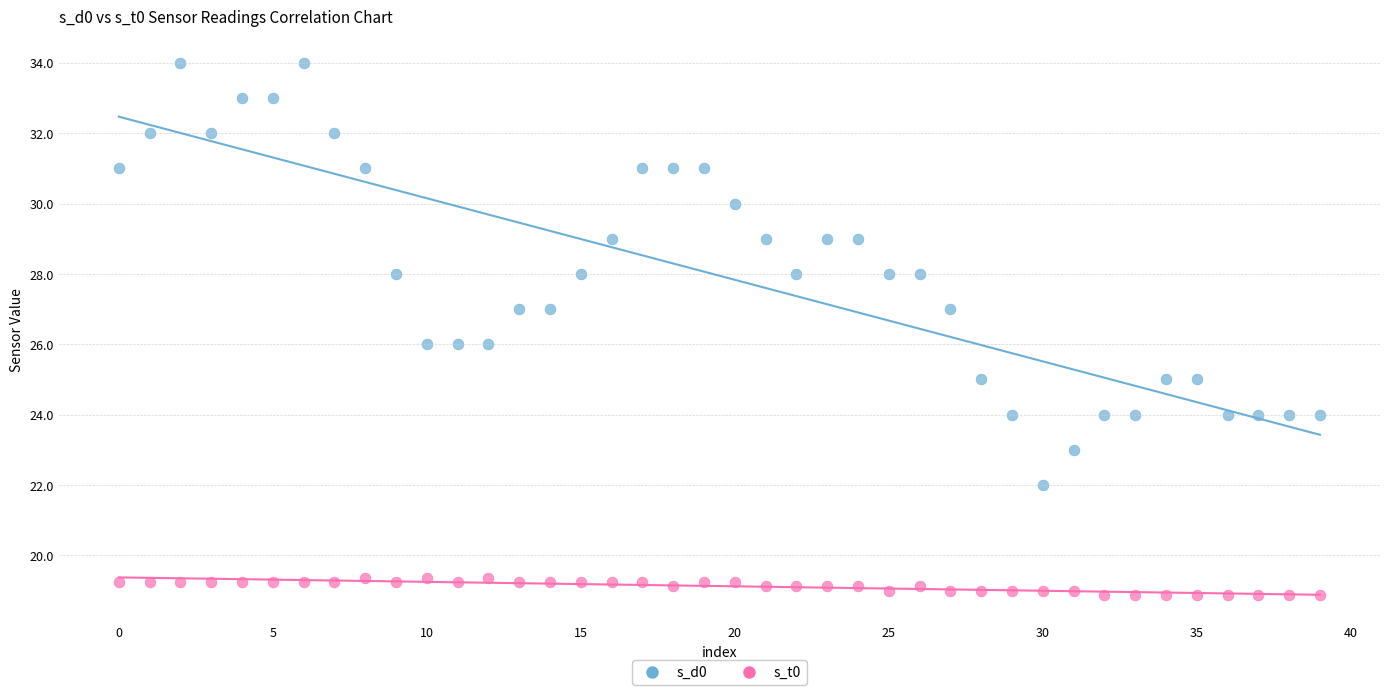

Which series reaches the minimum Y coordinate?

s_t0